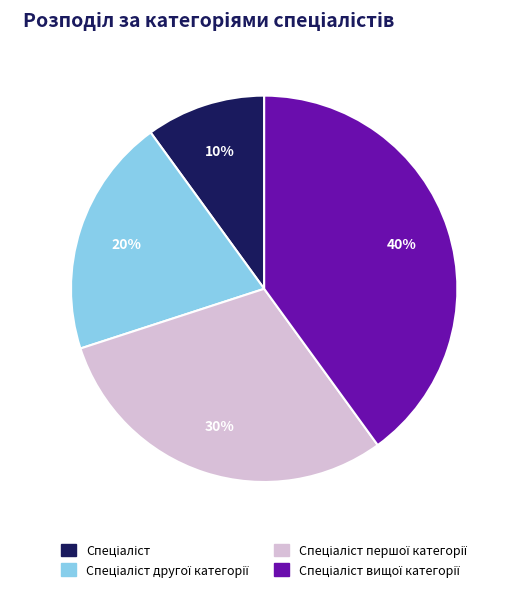

To the nearest percent, what is the difference between the largest and smallest slice percentages?

30%